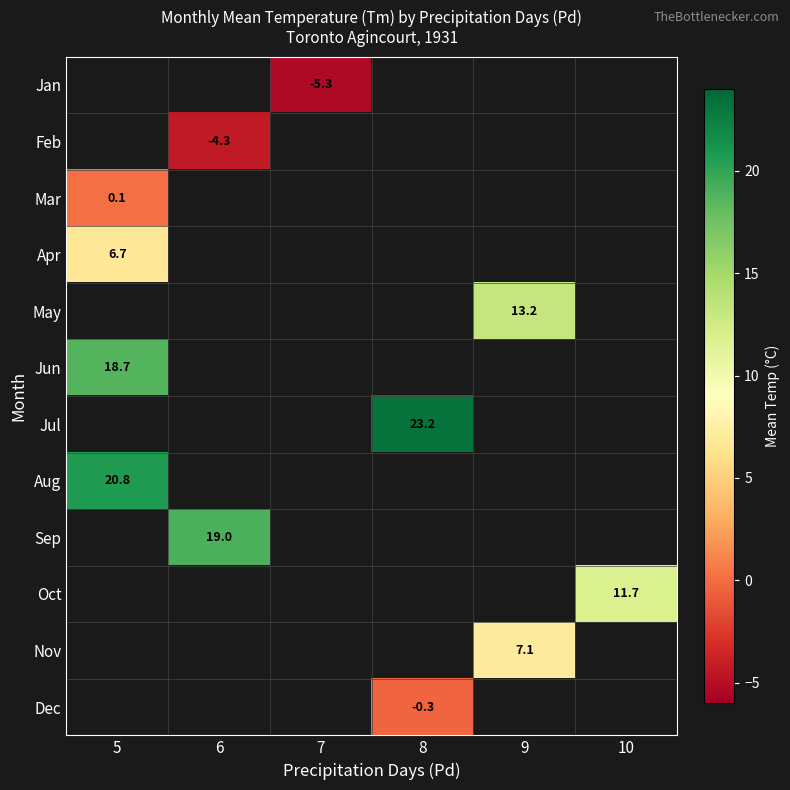

The Oct series shows 2.7 at 10. True or false?

False